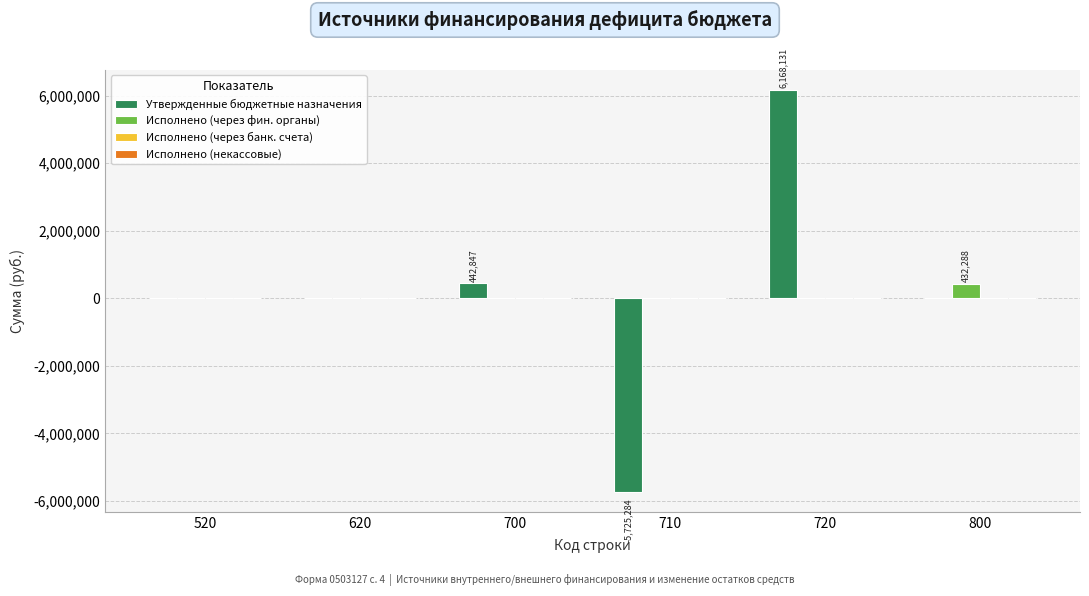

What is the total value across all series at 700?

442847.0